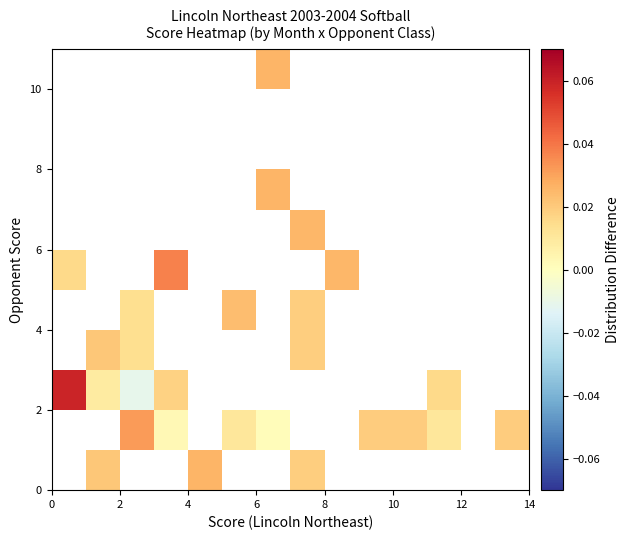

How many categories are shown in the chart?

14